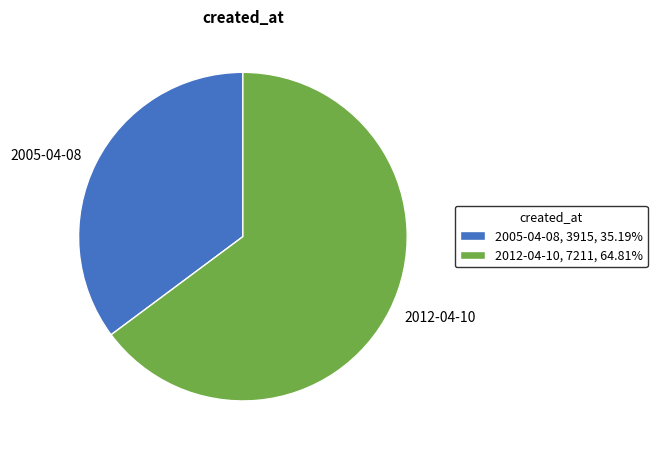

Do 2005-04-08, 3915, 35.19% and 2012-04-10, 7211, 64.81% together represent more than half of the pie?

Yes